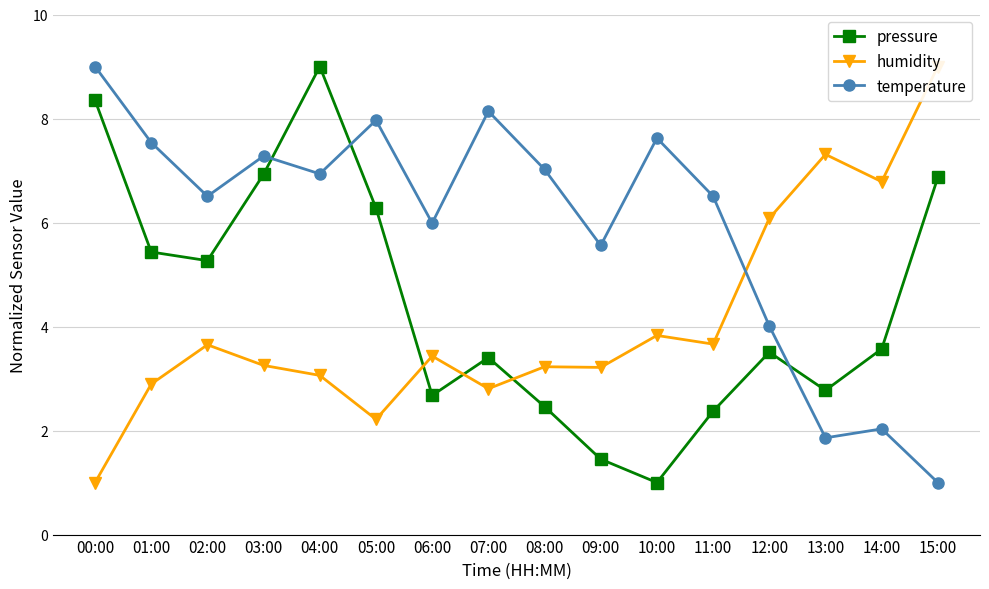

Which series has the largest total across all categories?

temperature